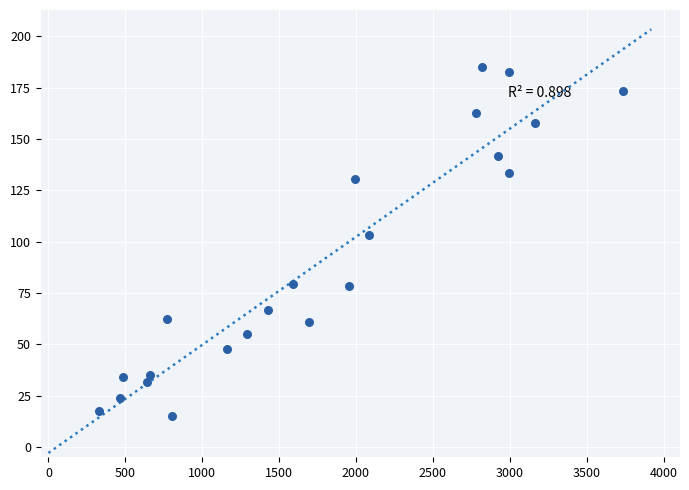

What Y value in the scatter plot is closest to 100?

103.0